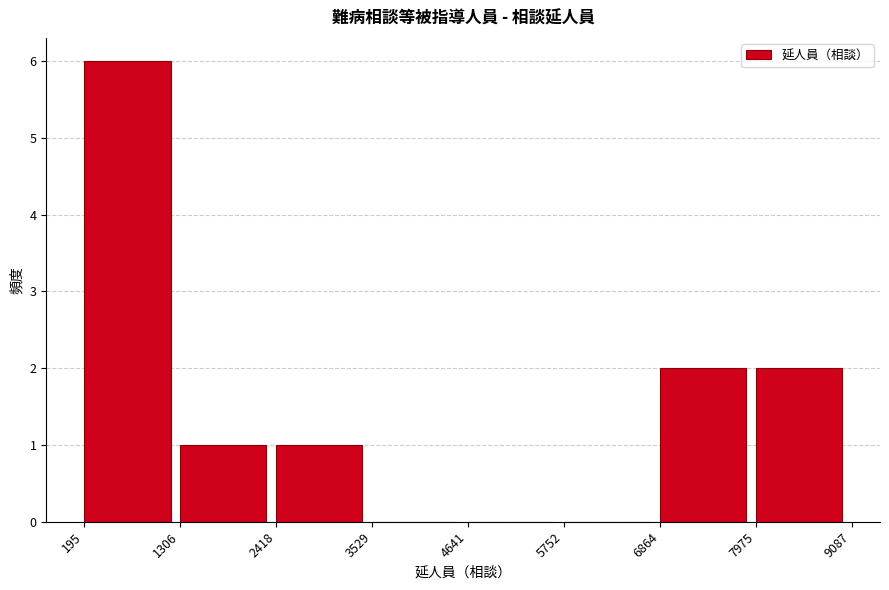

Reading left to right, what are all the values shown in this chart?

195=6	1306=1	2418=1	3529=0	4641=0	5752=0	6864=2	7975=2